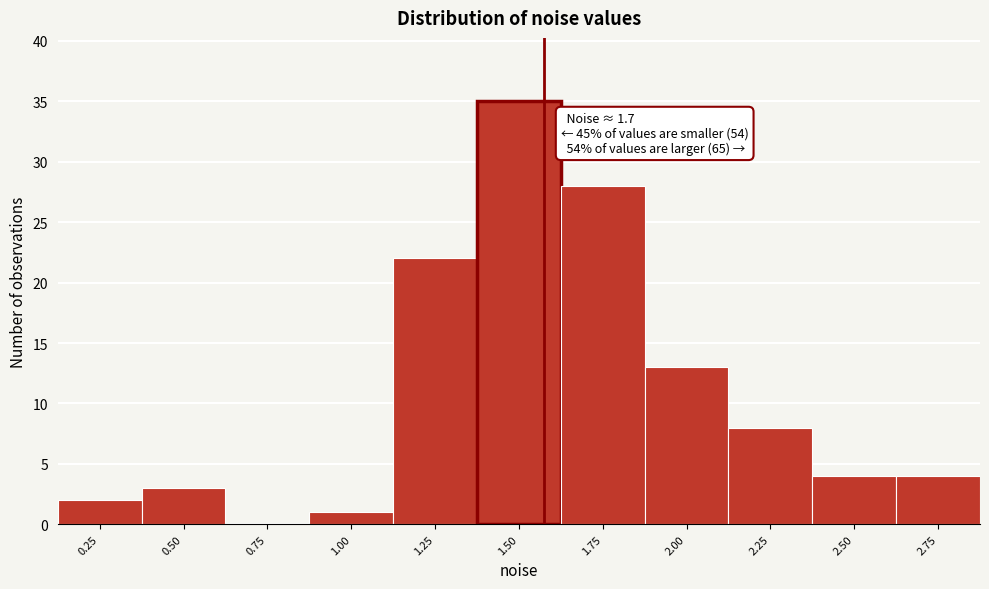

Reading left to right, extract all data points from this chart.

0.25=2	0.50=3	0.75=0	1.00=1	1.25=22	1.50=35	1.75=28	2.00=13	2.25=8	2.50=4	2.75=4